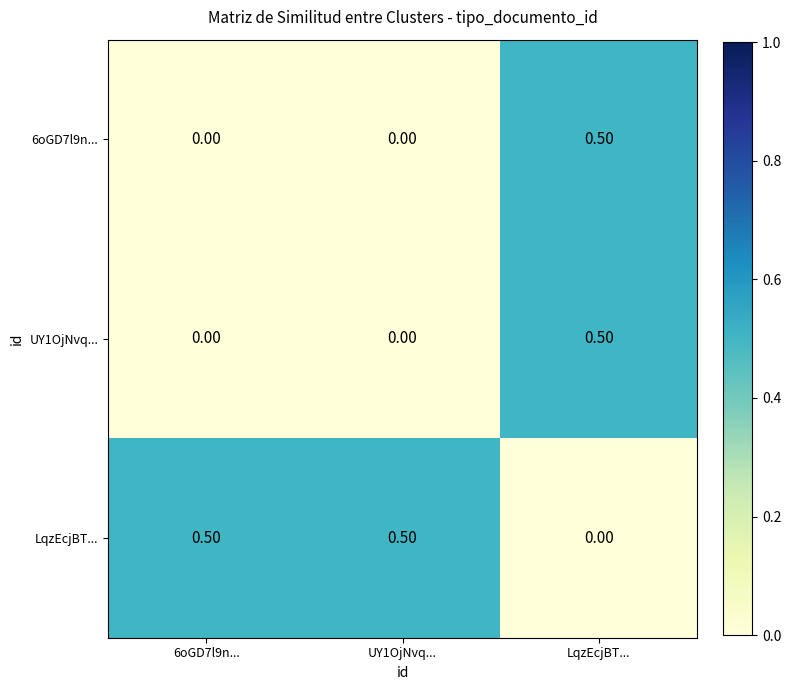

What is the spread (max minus min) of values at 6oGD7l9n...?

0.5